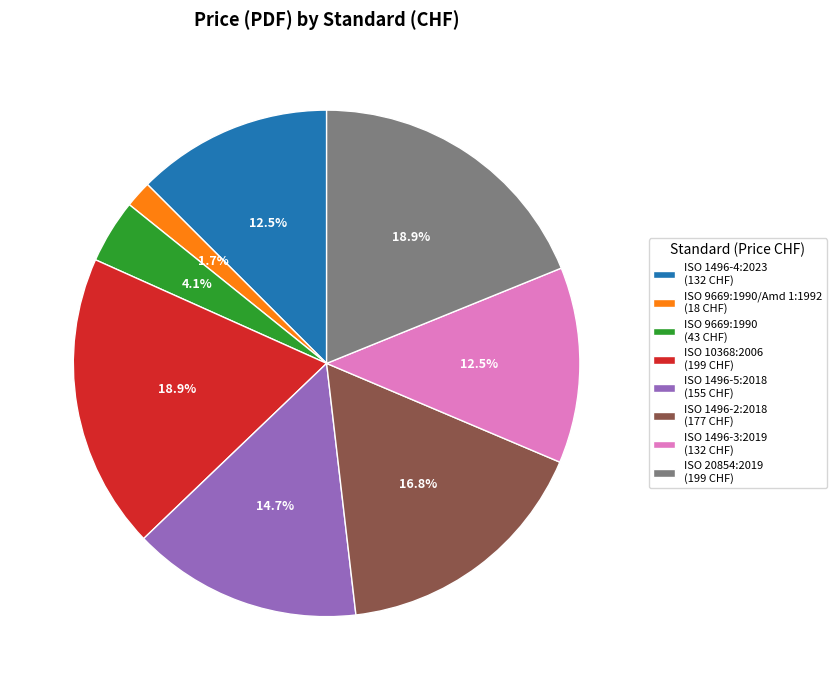

Which category has the smallest portion of the pie?

ISO 9669:1990/Amd 1:1992 (18 CHF)